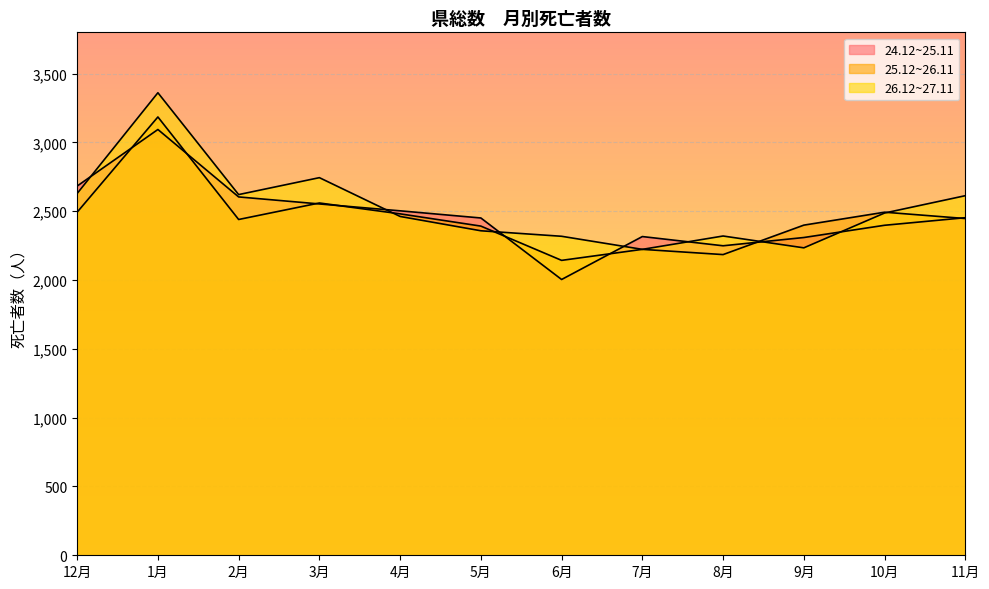

Which has a higher value, 2月 or 9月?

2月